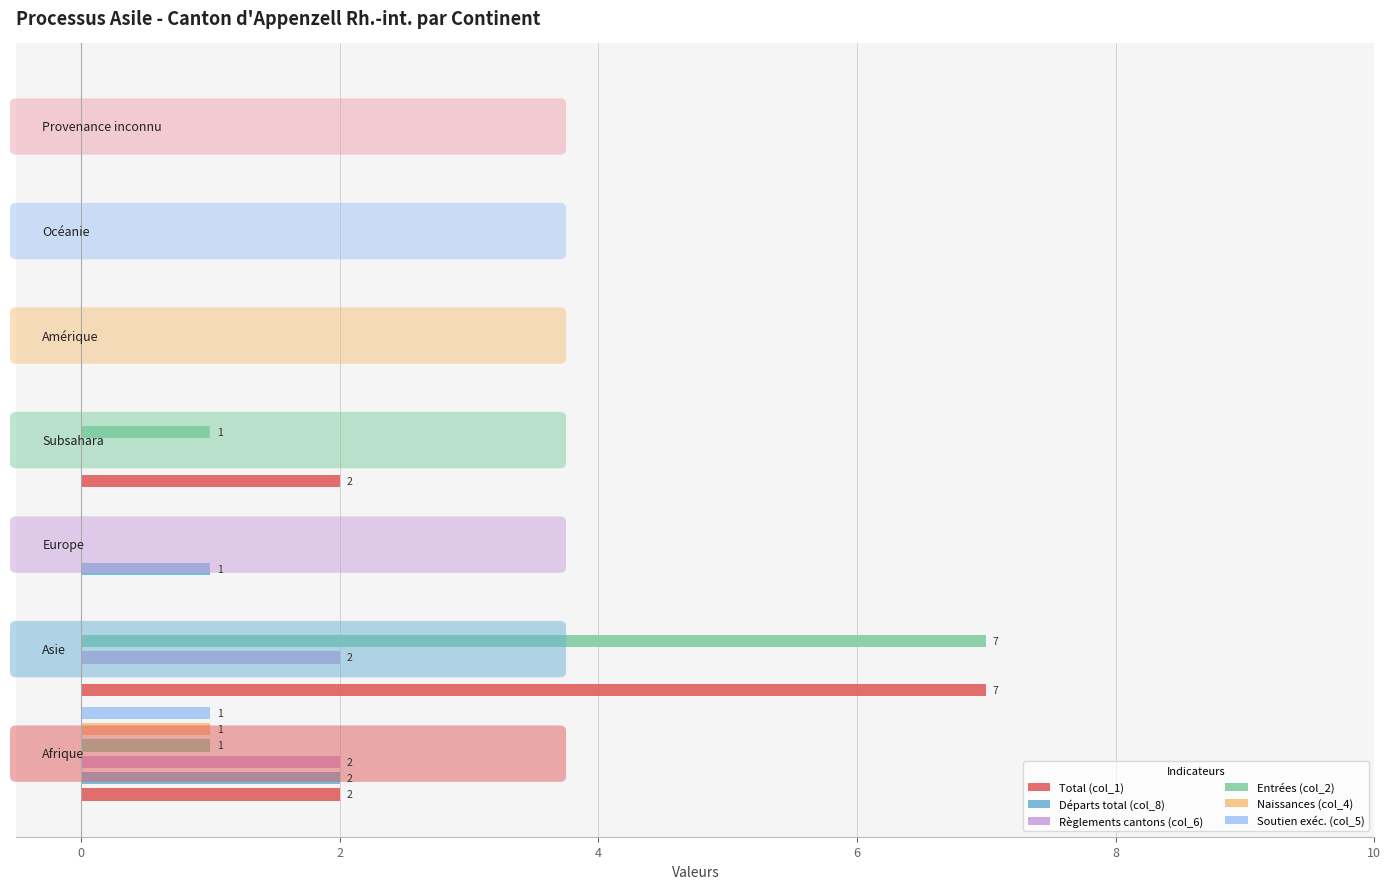

How many positive values does the Règlements cantons (col_6) series have?

2